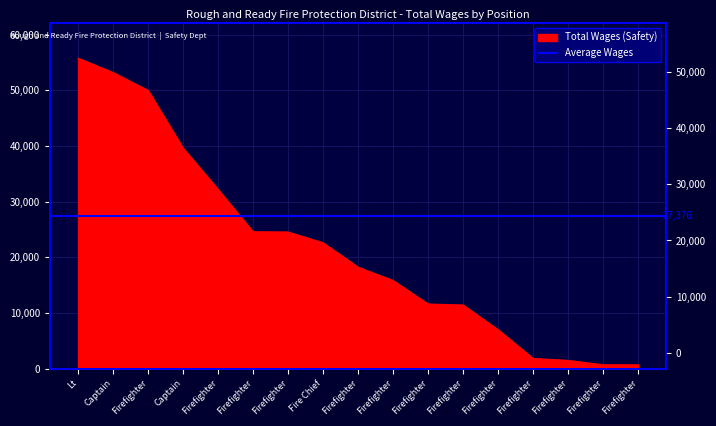

Reading left to right, what are all the values shown in this chart?

55774	53198	50002	39625	32209	24588	24546	22615	18228	15841	11612	11430	7000	1833	1475	700	692